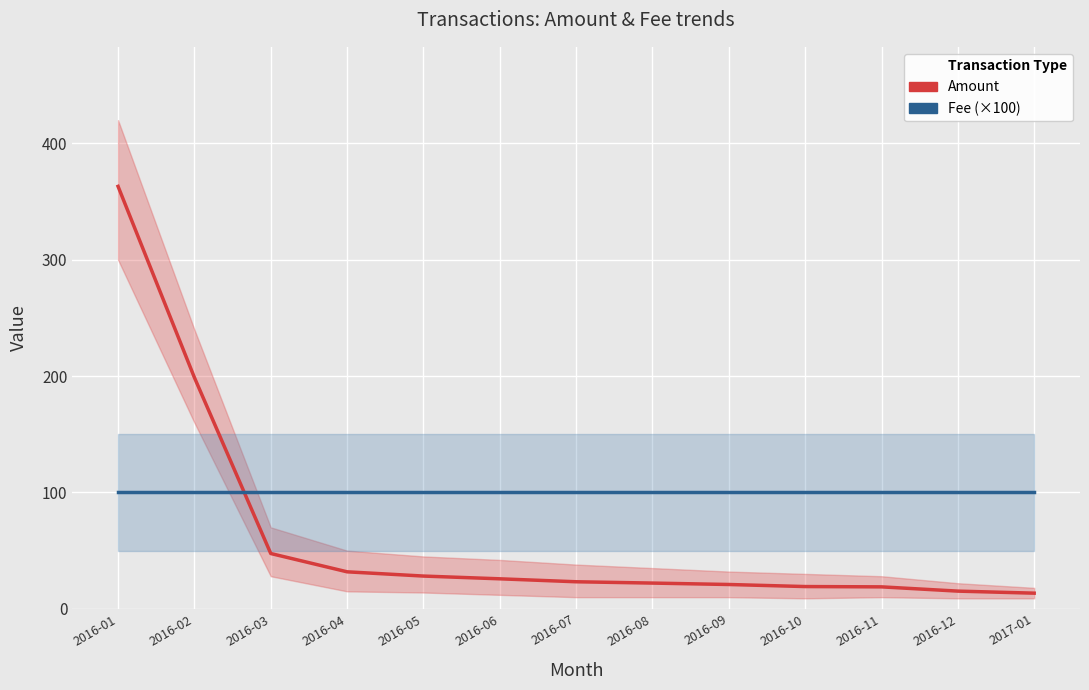

What is the label of the 13th point from the left?

2017-01